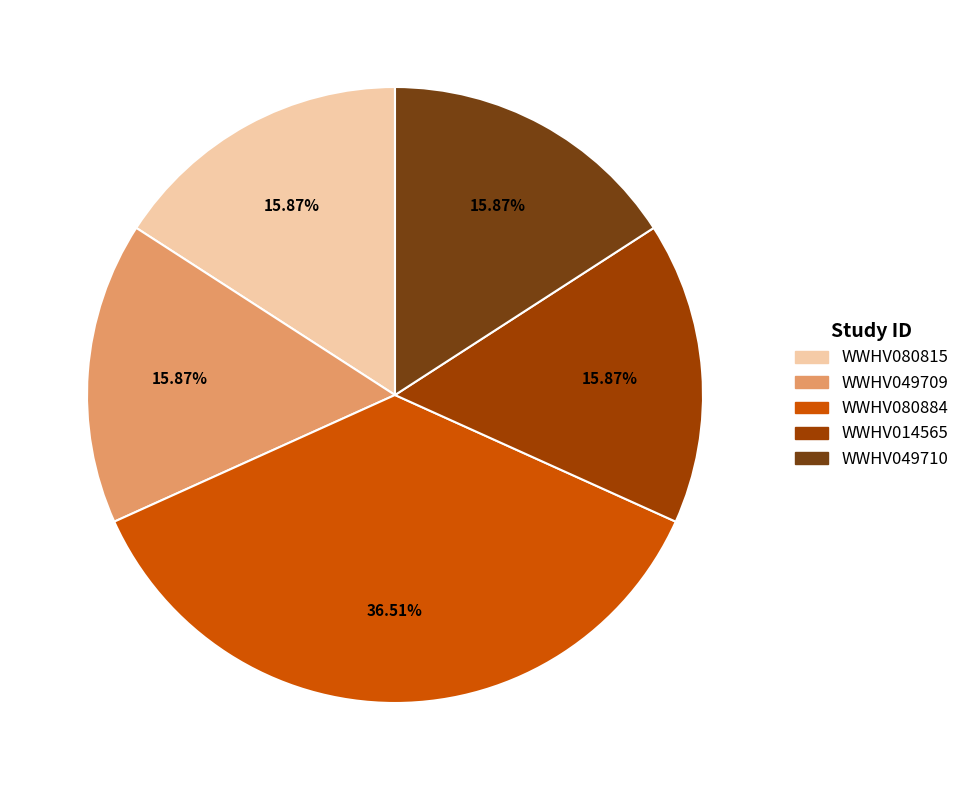

Does any single category account for the majority?

No